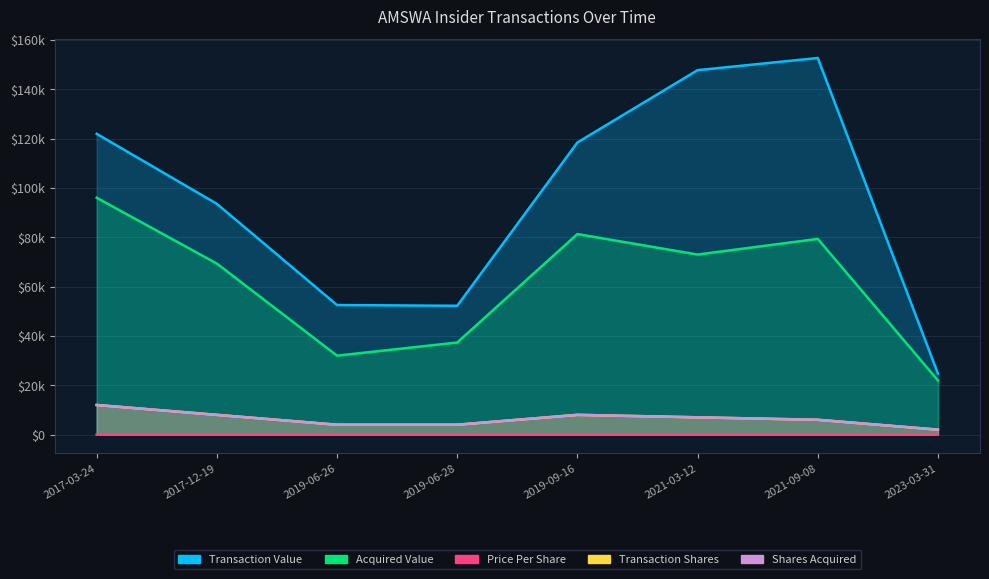

Rank the categories by Price Per Share value from lowest to highest.

2017-03-24, 2017-12-19, 2023-03-31, 2019-06-28, 2019-06-26, 2019-09-16, 2021-03-12, 2021-09-08